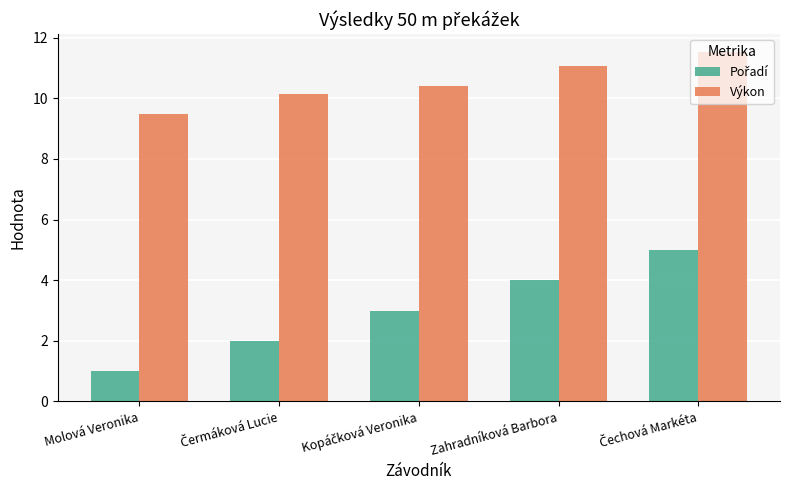

What is the difference between the second highest and minimum values in the Výkon series?

1.6